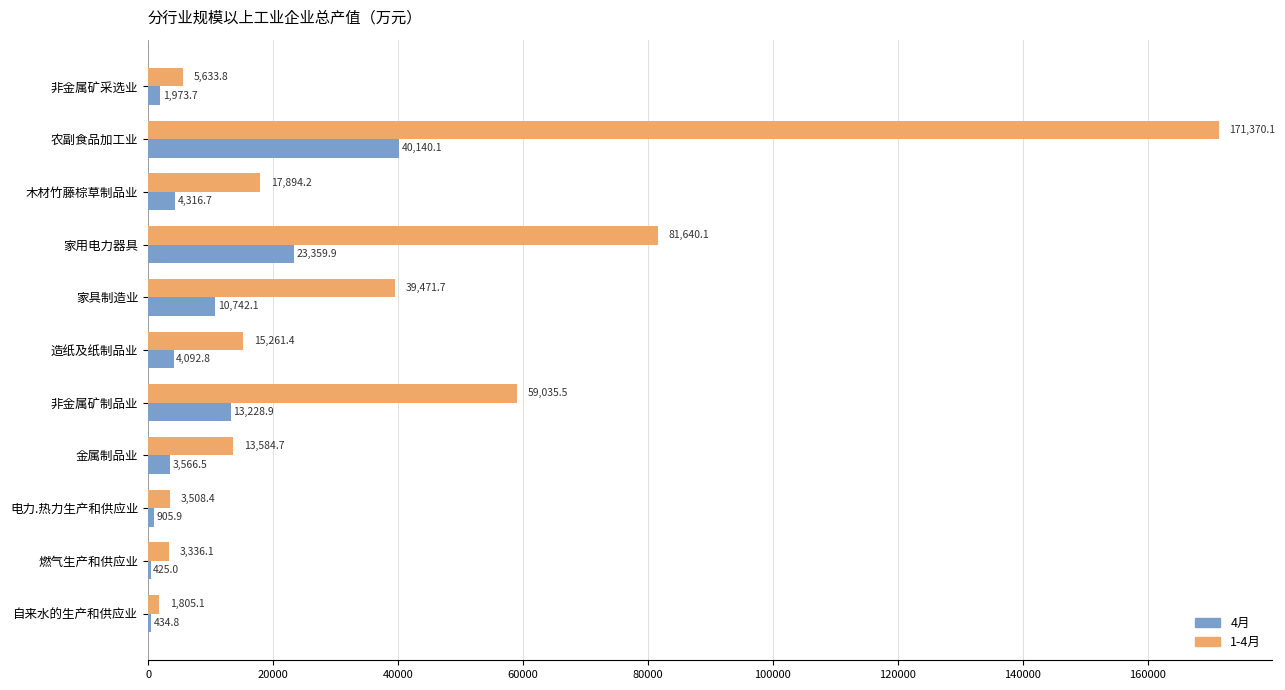

Between 家用电力器具 and 电力.热力生产和供应业, which series saw the biggest shift?

1-4月